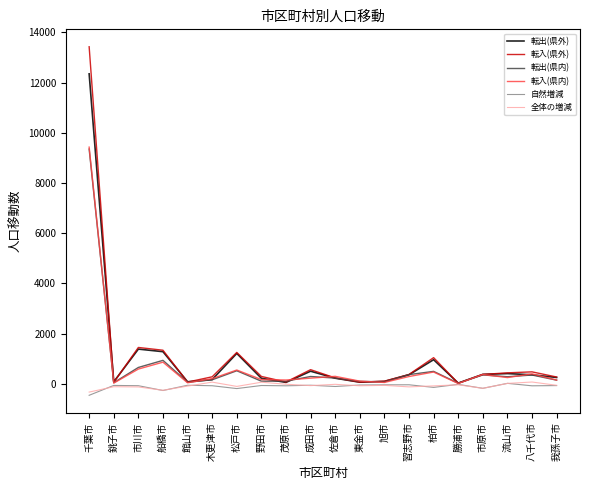

Which series changed the most between 千葉市 and 旭市?

転入(県外)